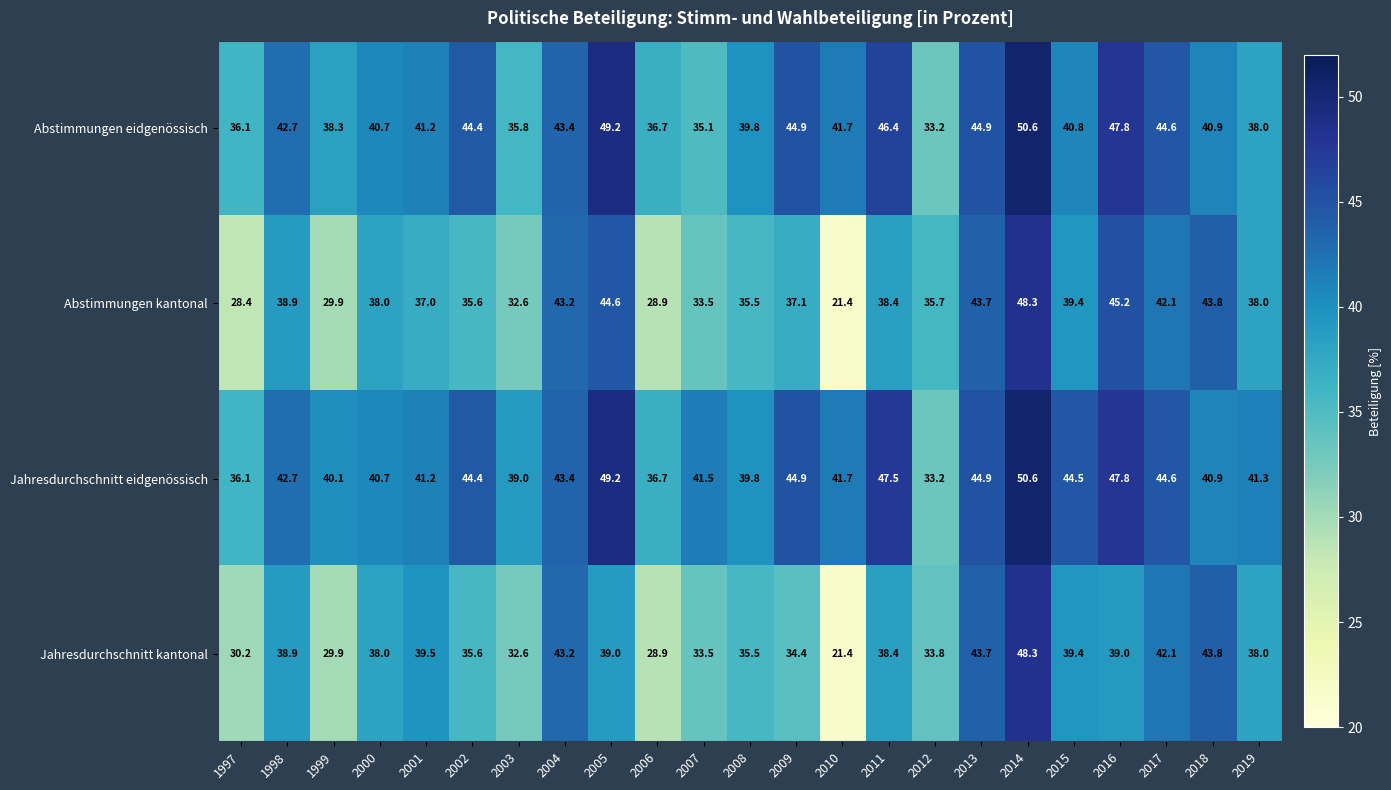

What is the spread (max minus min) of values at 2002?

8.8